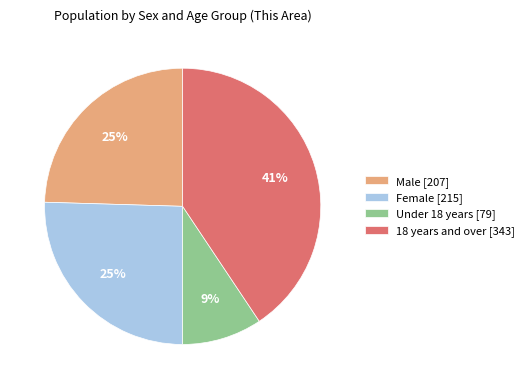

Is it true that 18 years and over is 41% of the pie?

True